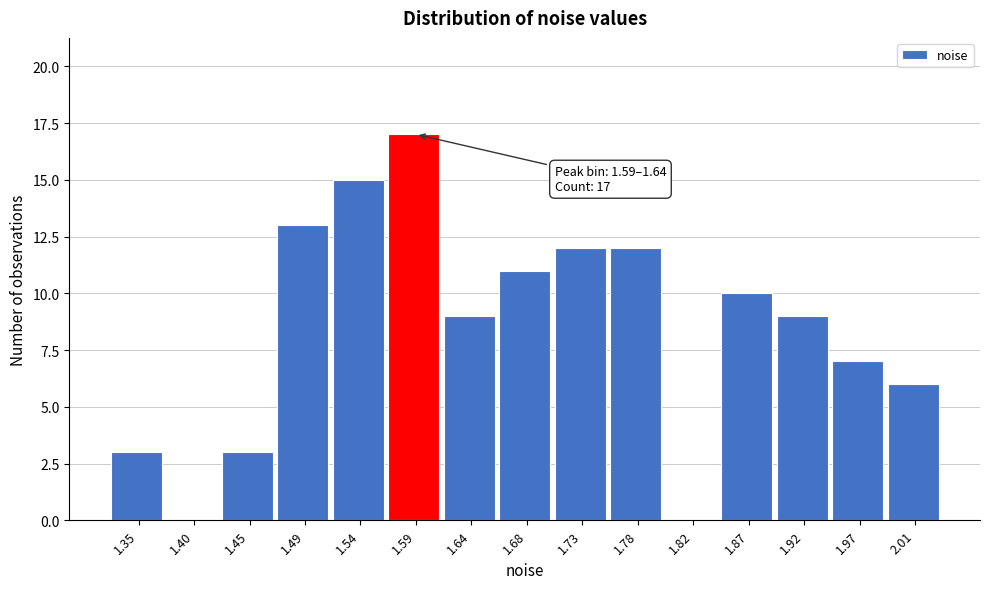

Reading right to left, transcribe all the data shown in this chart.

2.01=6	1.97=7	1.92=9	1.87=10	1.82=0	1.78=12	1.73=12	1.68=11	1.64=9	1.59=17	1.54=15	1.49=13	1.45=3	1.40=0	1.35=3